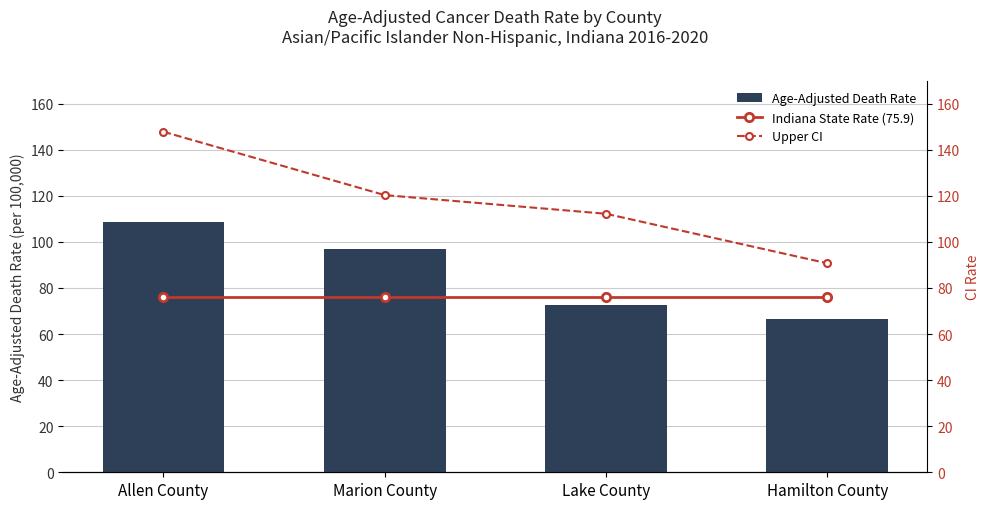

What is the label of the 3rd bar from the left?

Lake County